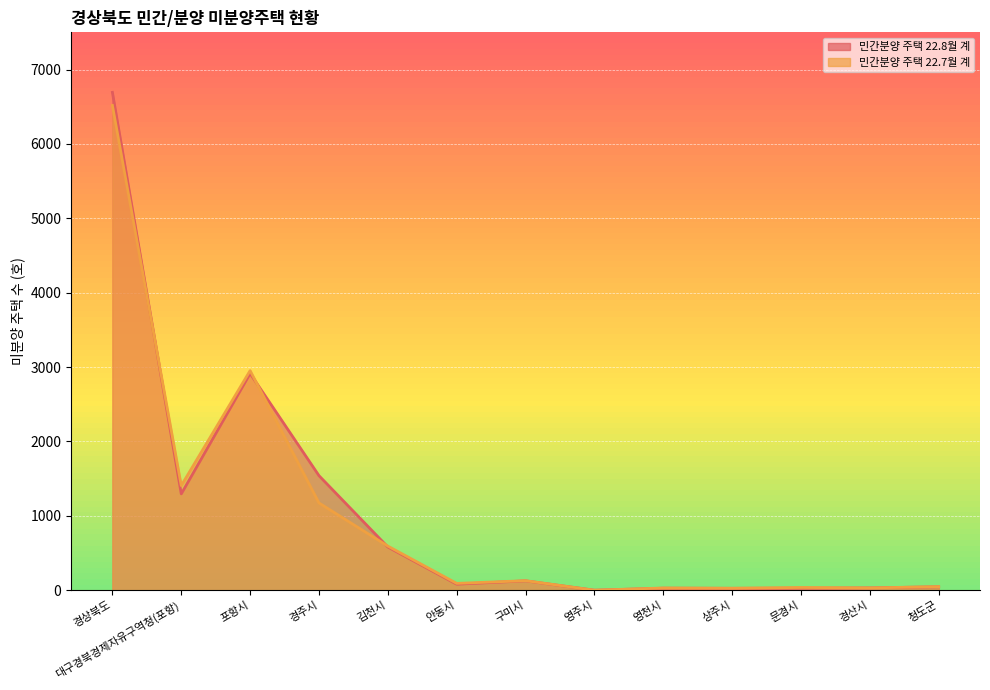

Is it true that 민간분양 주택 22.7월 계 equals 0 at 영주시?

True